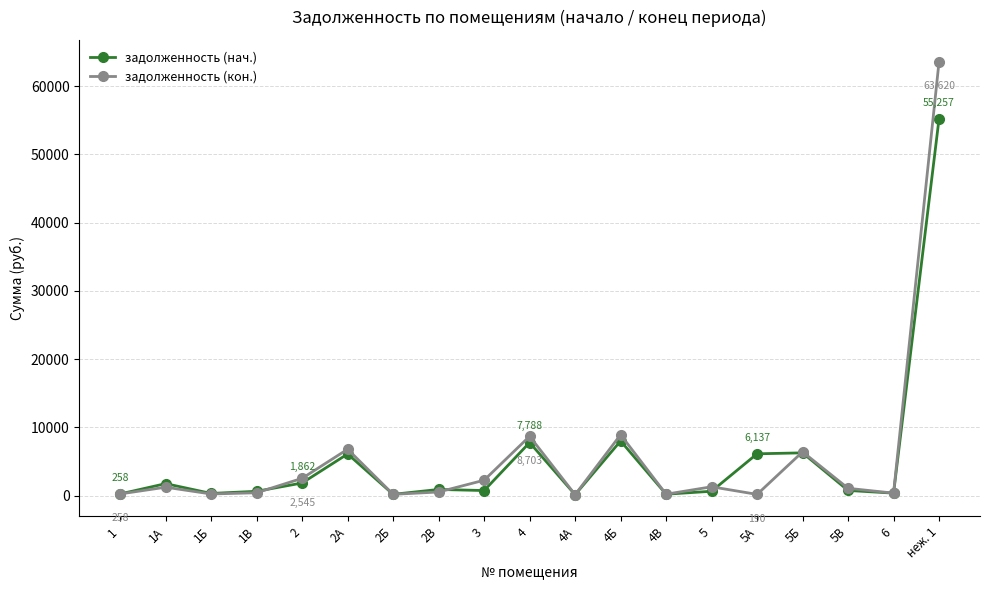

At which label is задолженность (нач.) closest to 27701?

4Б